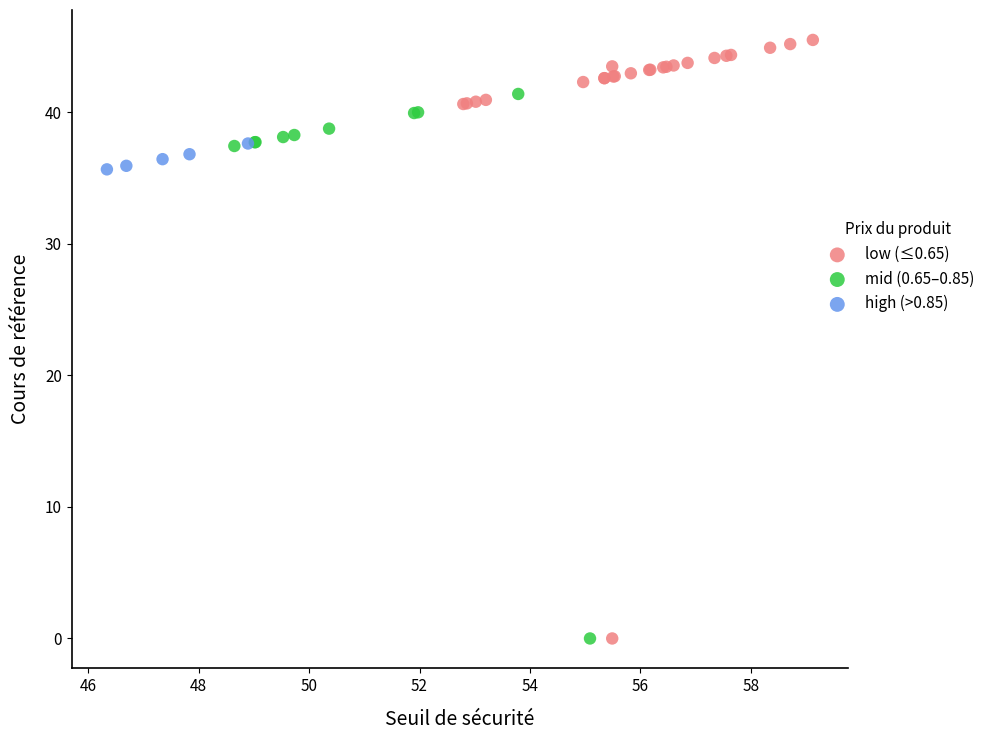

Which series reaches the maximum Y coordinate?

low (≤0.65)